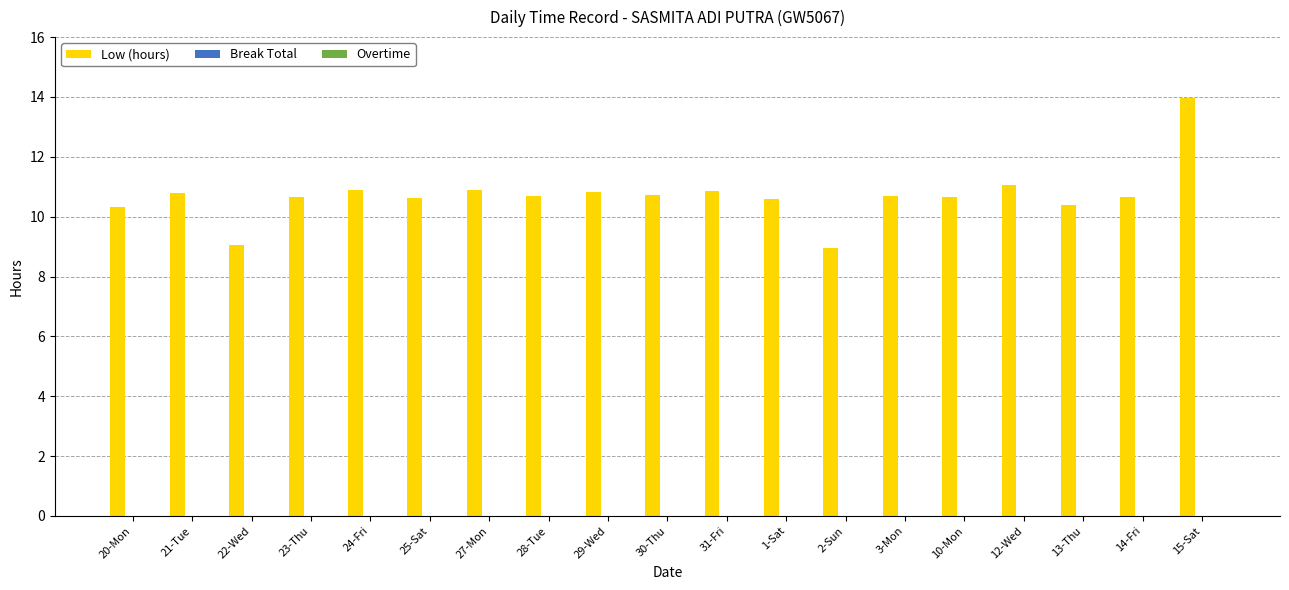

How many data points does each series have?

19